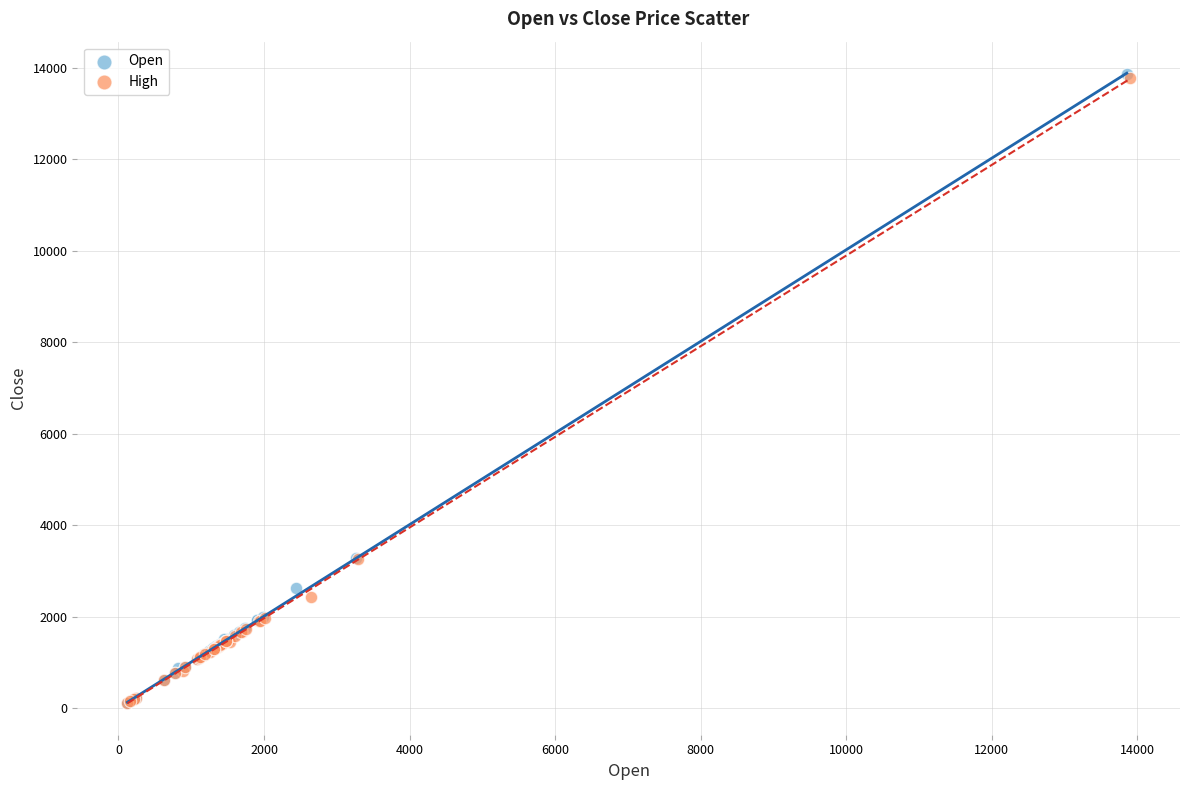

What are all the series names shown in the legend?

Open, High